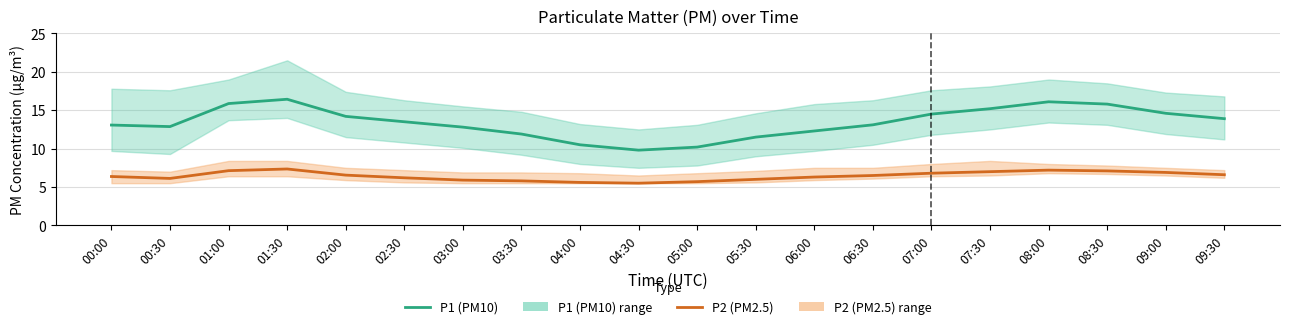

List the series in order of their peak value, lowest first.

P2 (PM2.5), P1 (PM10)